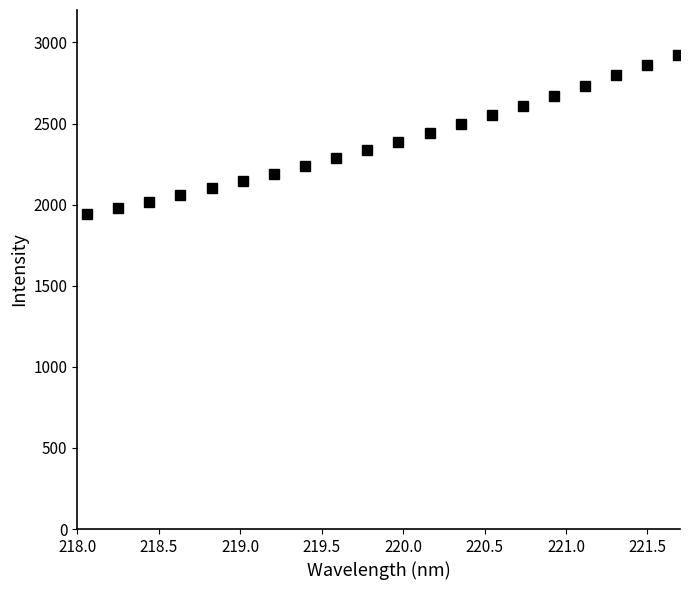

What is the minimum value shown in the chart?

1940.6